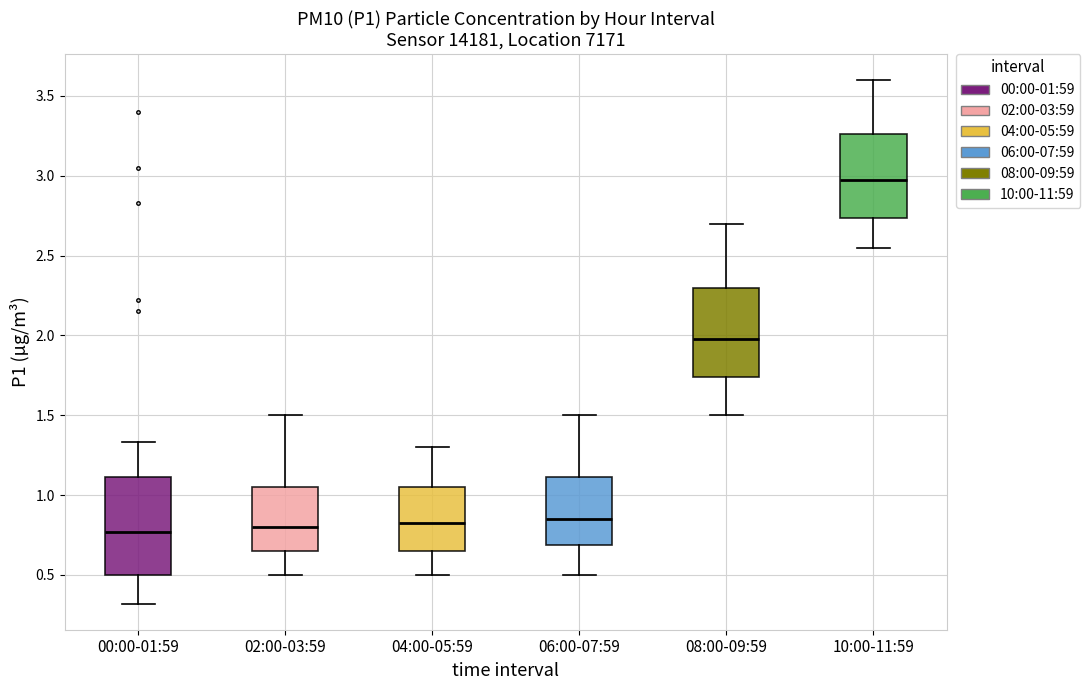

Where is the upper edge of the box for 02:00-03:59 on the y-axis? The values are not printed on the chart, so give them approximately, as read against the axis.

1.05